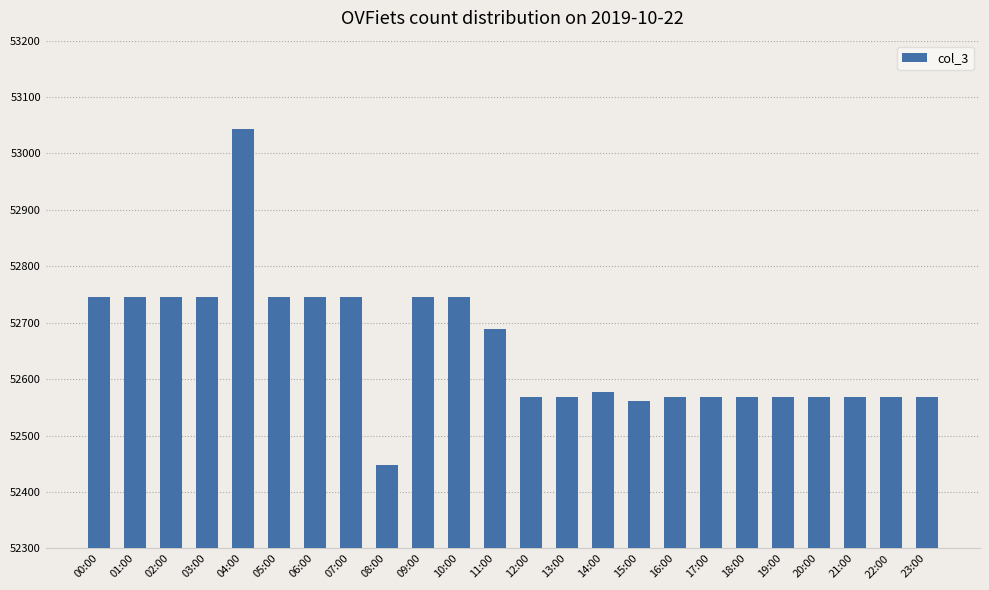

What value does the data have at 04:00, to the nearest 100?

53000